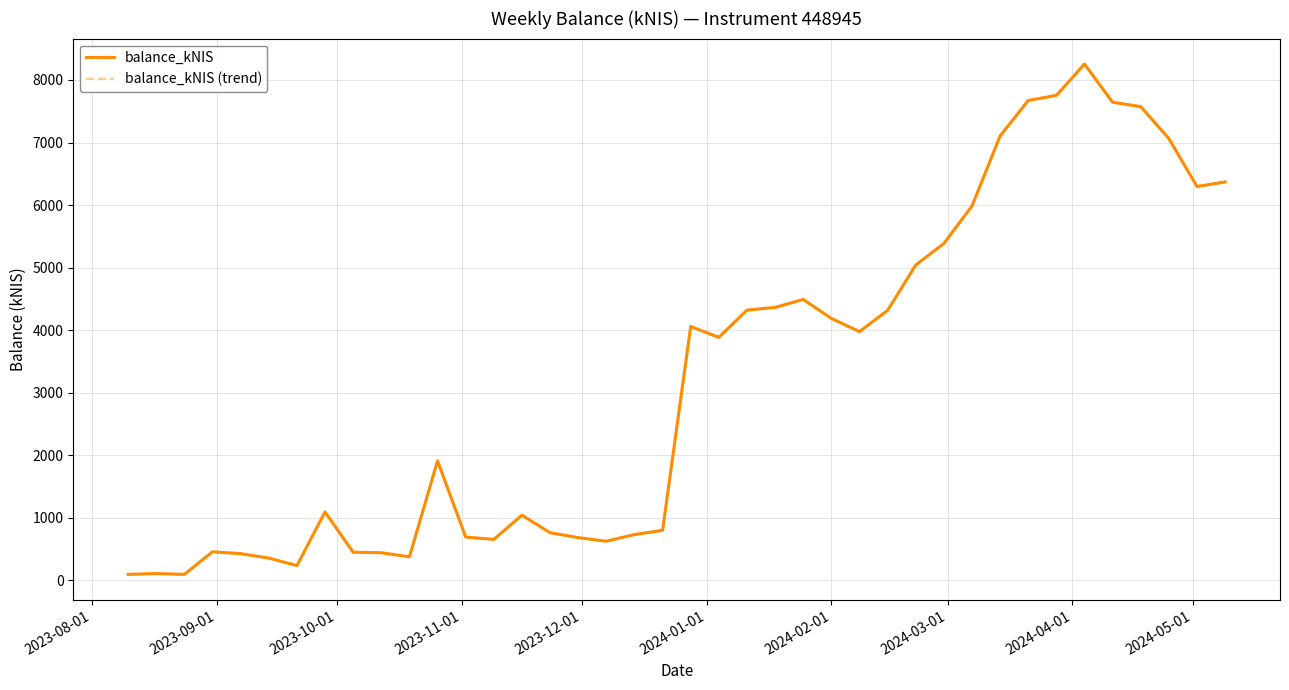

Is this an area chart (filled region under the line)?

No